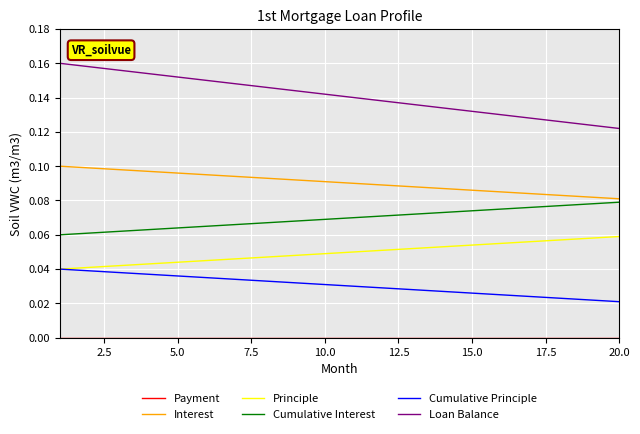

True or false: Principle and Loan Balance cross at least once.

False